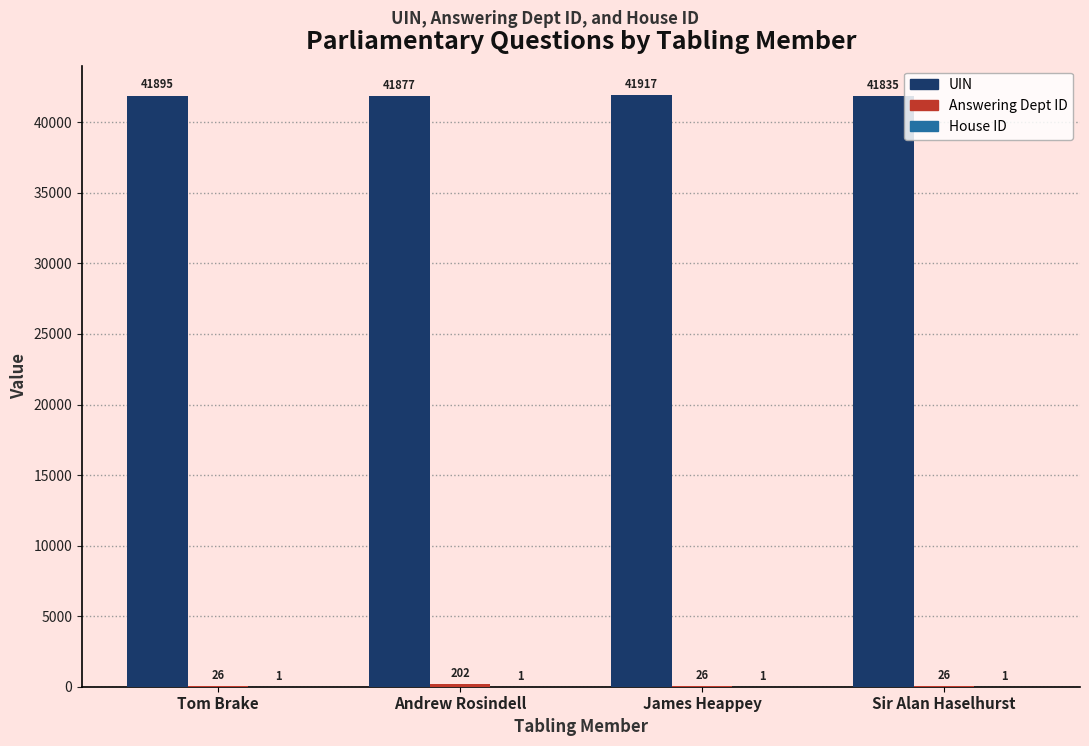

What is the sum of the UIN values at Tom Brake and Andrew Rosindell?

83772